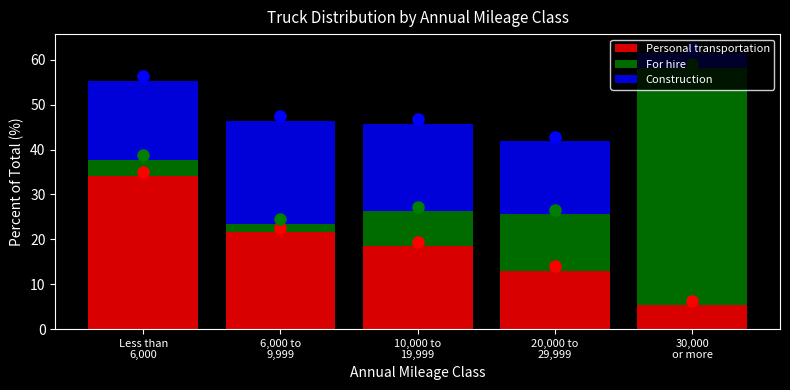

What is the difference between the maximum and minimum values in the Personal transportation series?

28.7